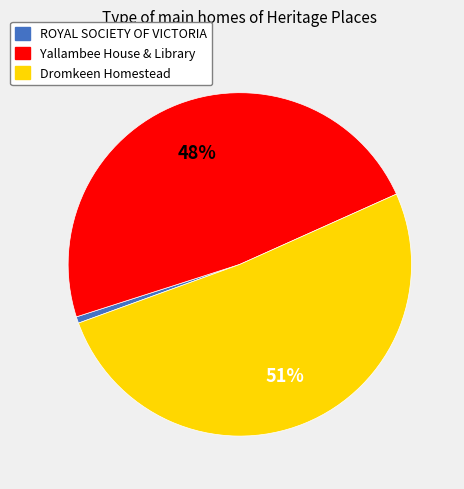

Is it true that Yallambee House & Library is 43% of the pie?

False